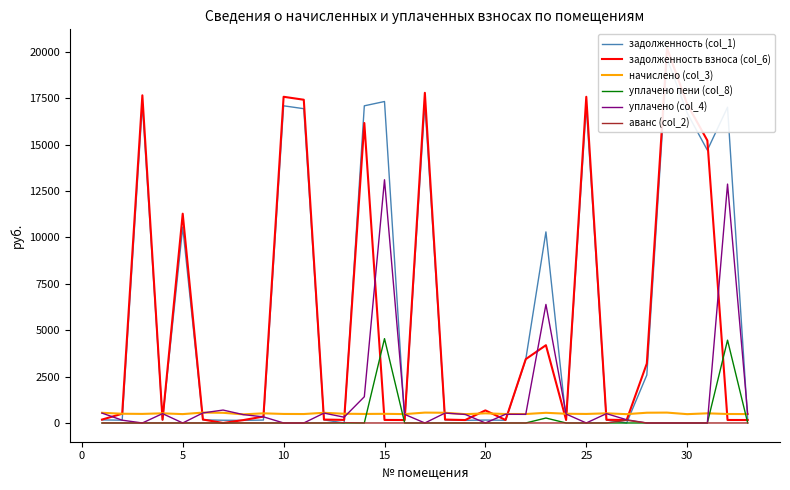

What value does the задолженность (col_1) series have at 10?

16934.1